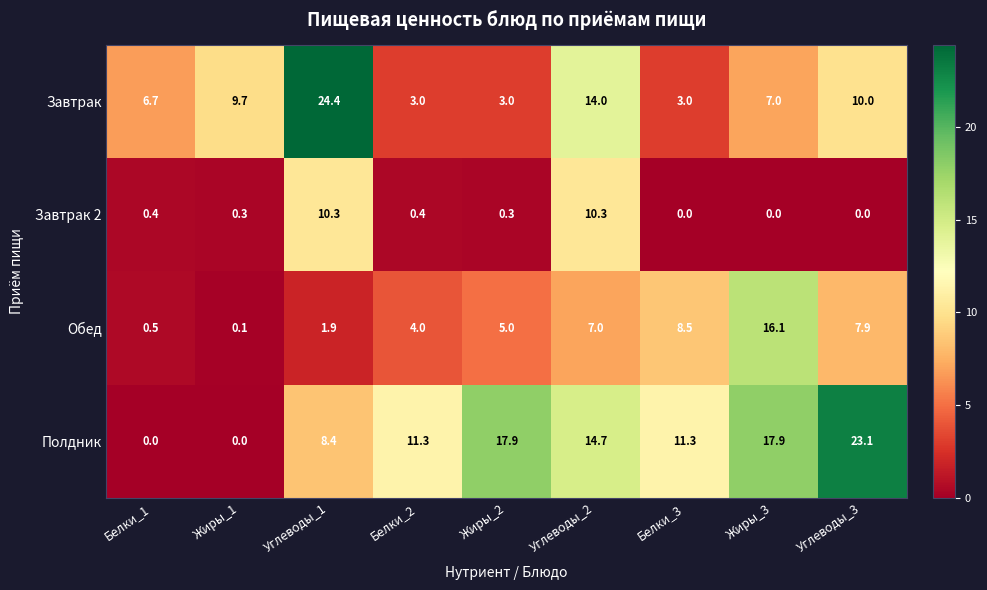

Which series has the widest spread of values?

Полдник